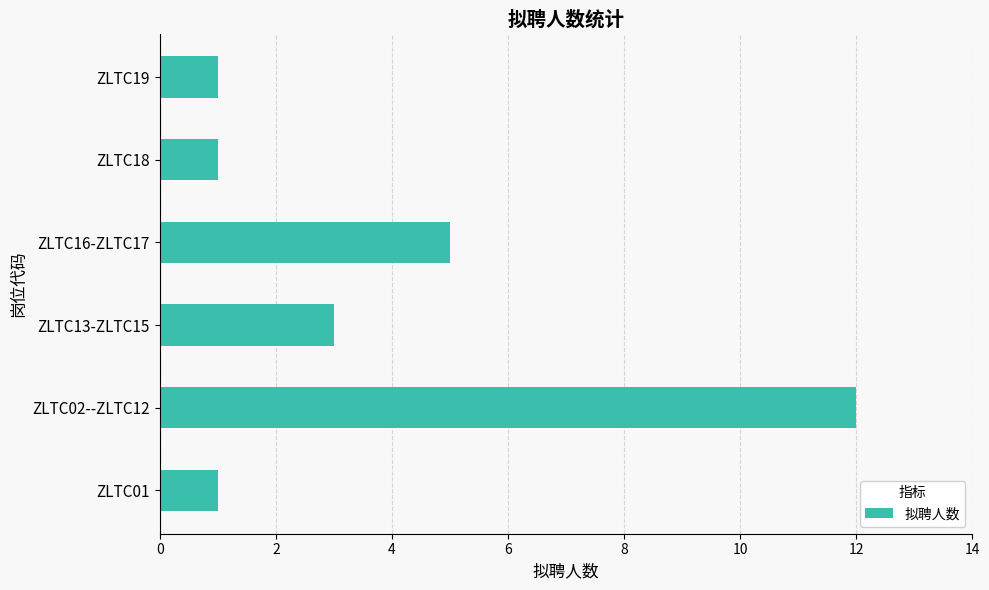

The value at ZLTC02--ZLTC12 is 16. True or false?

False